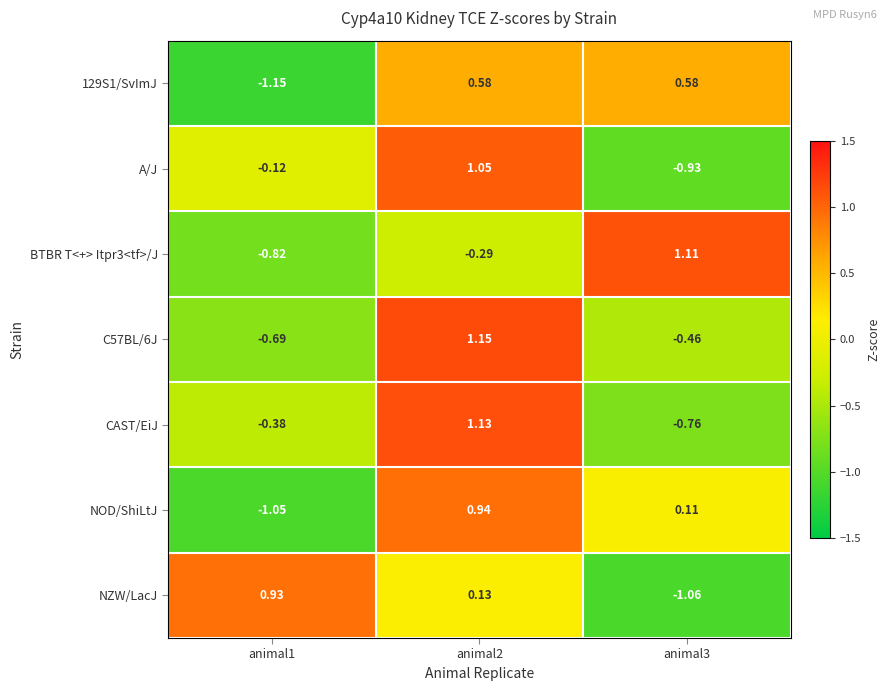

How many values in the NZW/LacJ series are below 0?

1